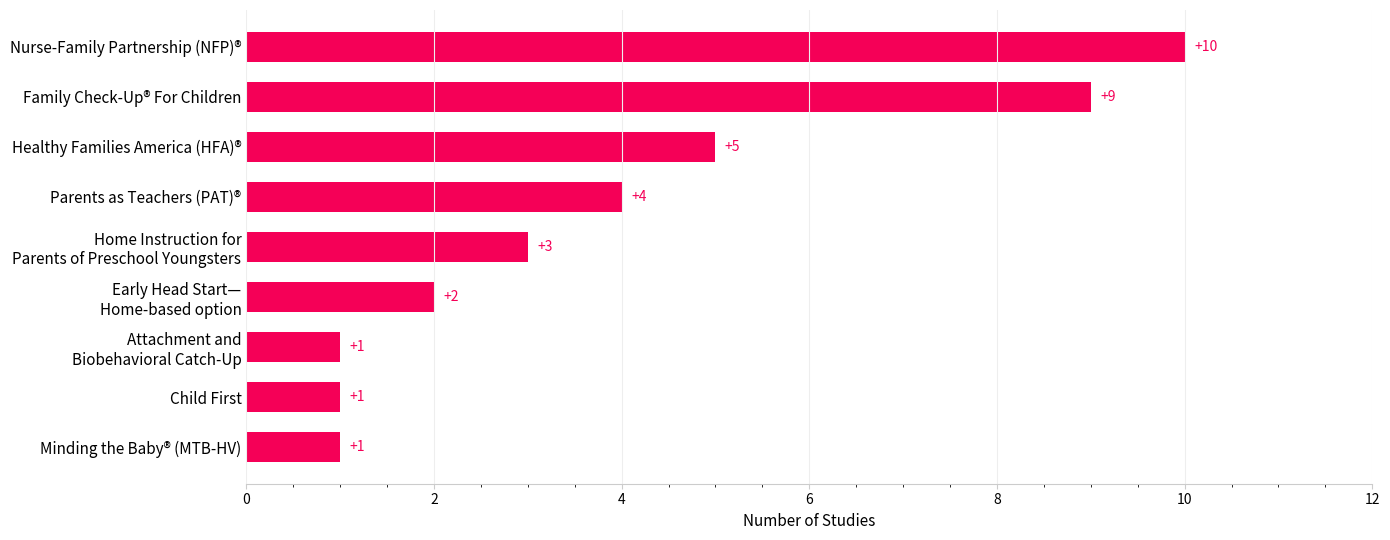

The chart shows a value of 10 at Nurse-Family Partnership (NFP)®. True or false?

True